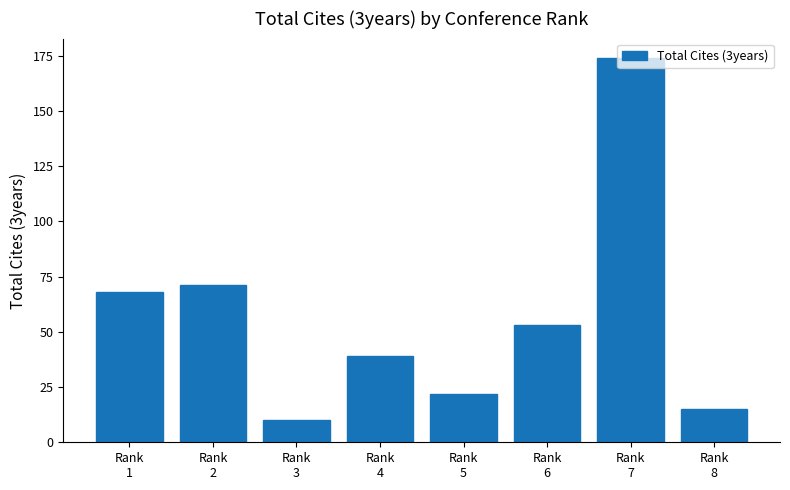

How many bars are there in total?

8